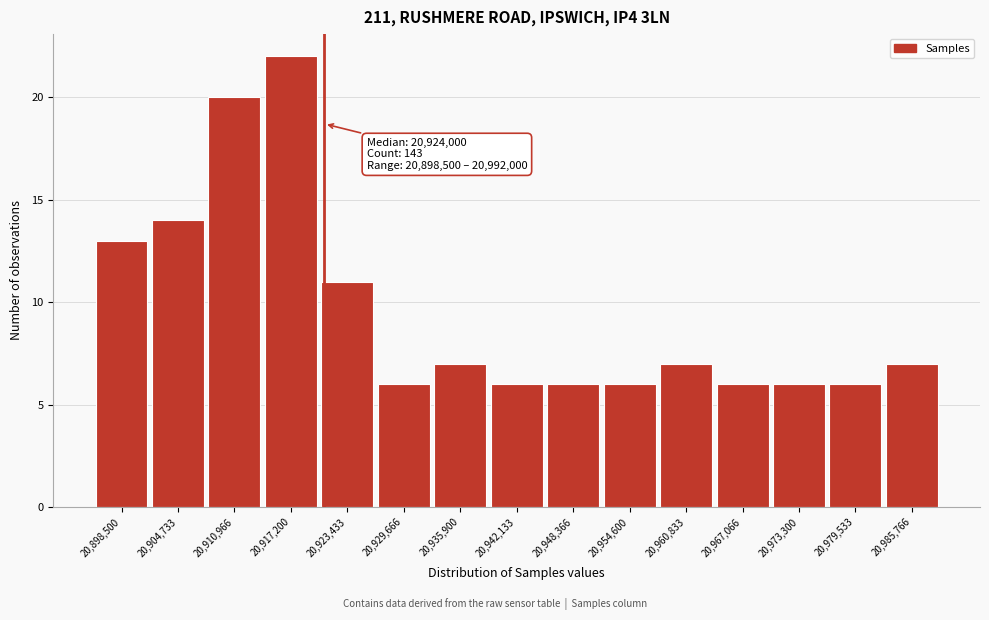

Reading left to right, transcribe all the data shown in this chart.

13	14	20	22	11	6	7	6	6	6	7	6	6	6	7